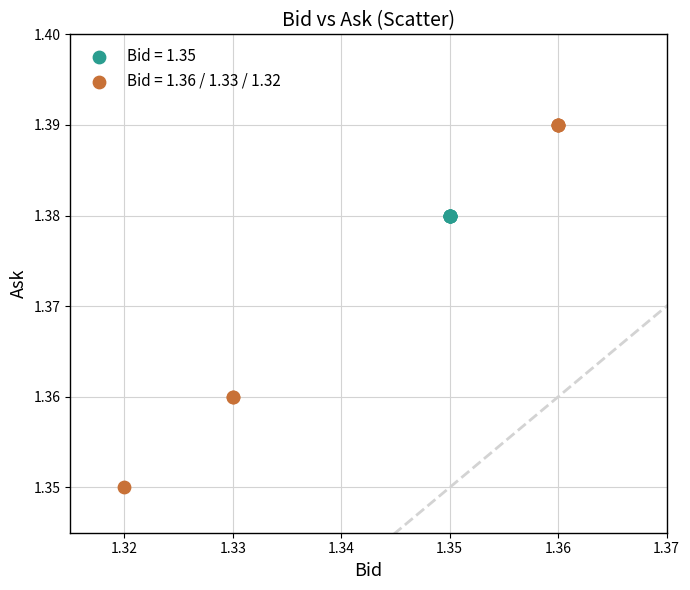

Which series contains the highest Y value?

Bid = 1.36 / 1.33 / 1.32